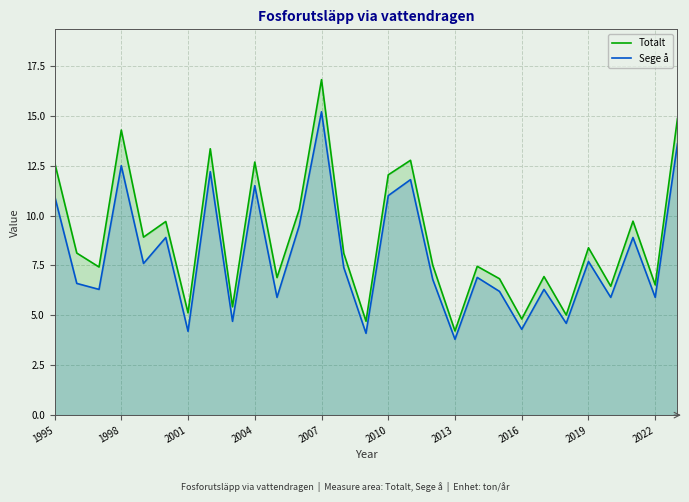

At how many categories does at least one series exceed 12?

8